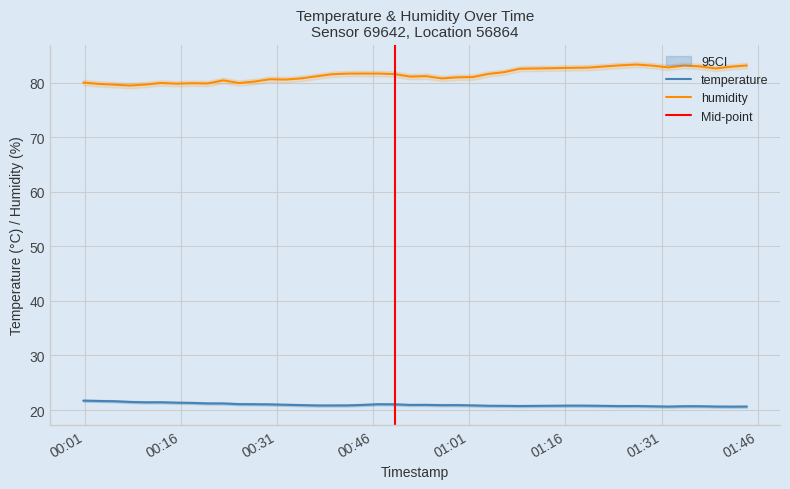

True or false: temperature and humidity intersect in this chart.

False